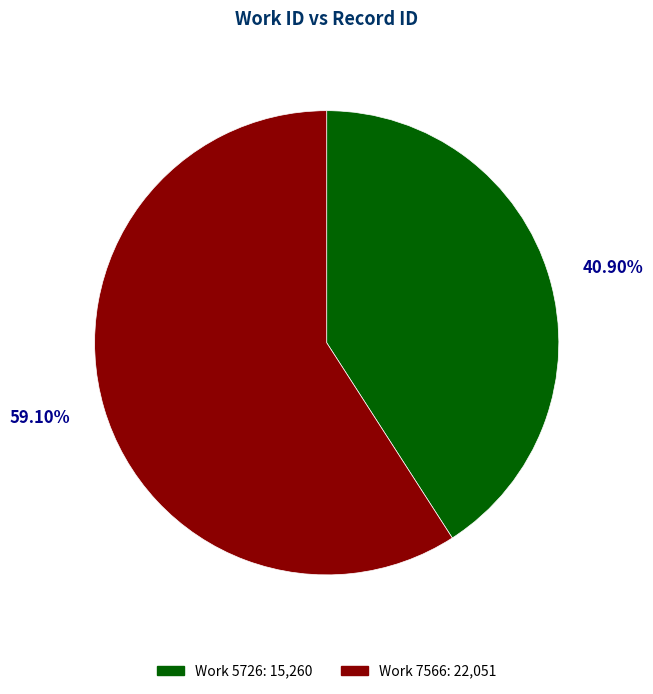

To the nearest percent, what is the average slice percentage?

50%